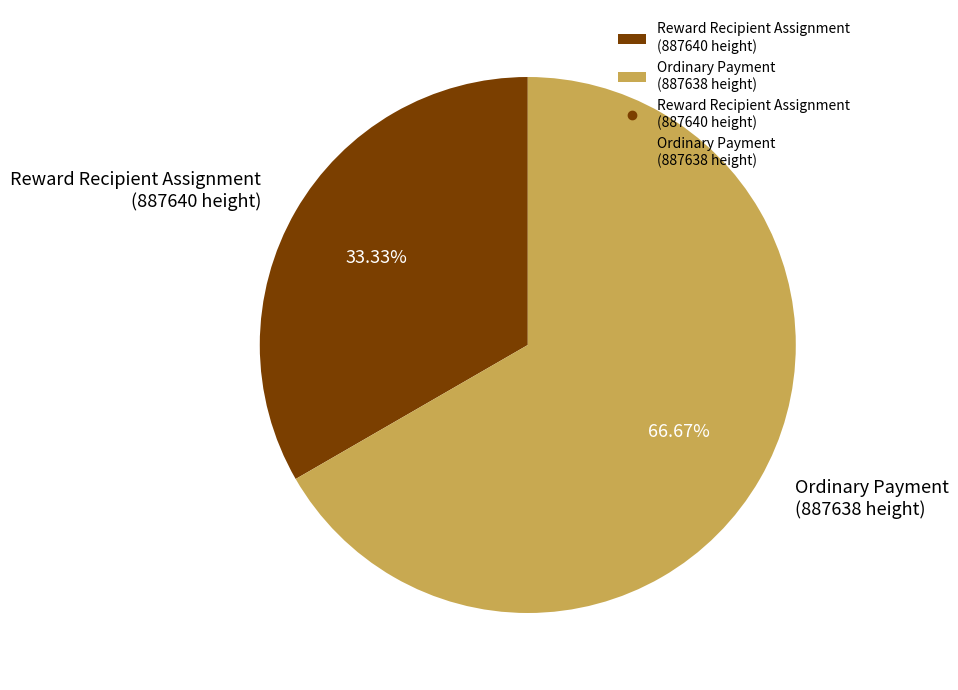

Which category has the smallest portion of the pie?

Reward Recipient Assignment (887640 height)